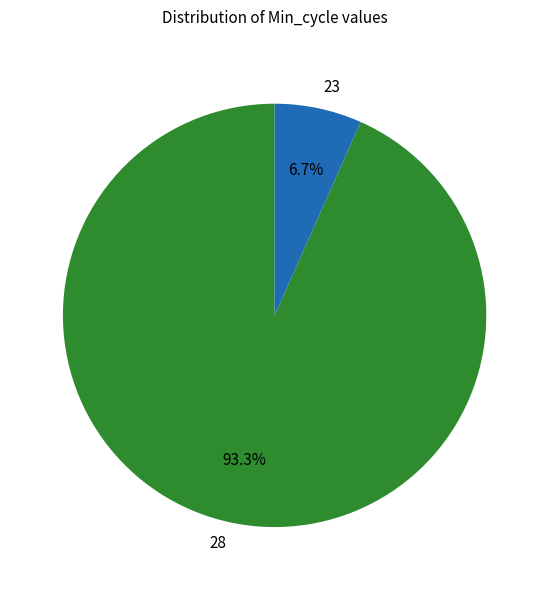

Does 23 represent more than half of the total?

No